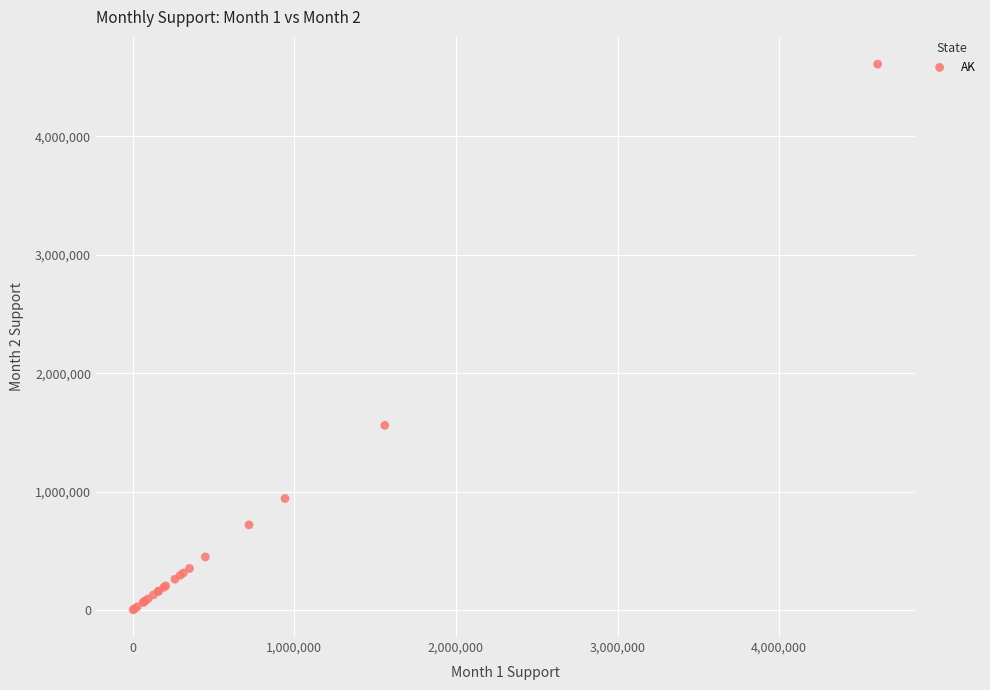

What Y value in the scatter plot is closest to 2306152?

1560028.5